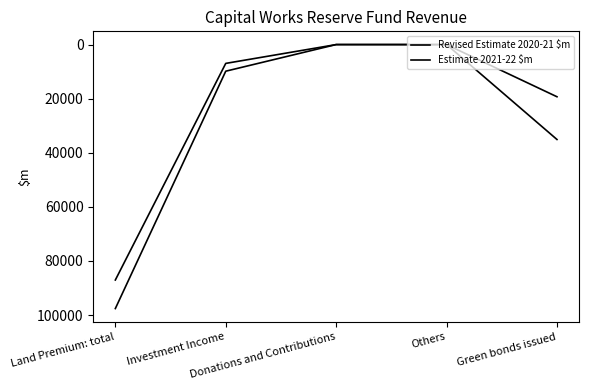

How many lines are shown in the chart?

2